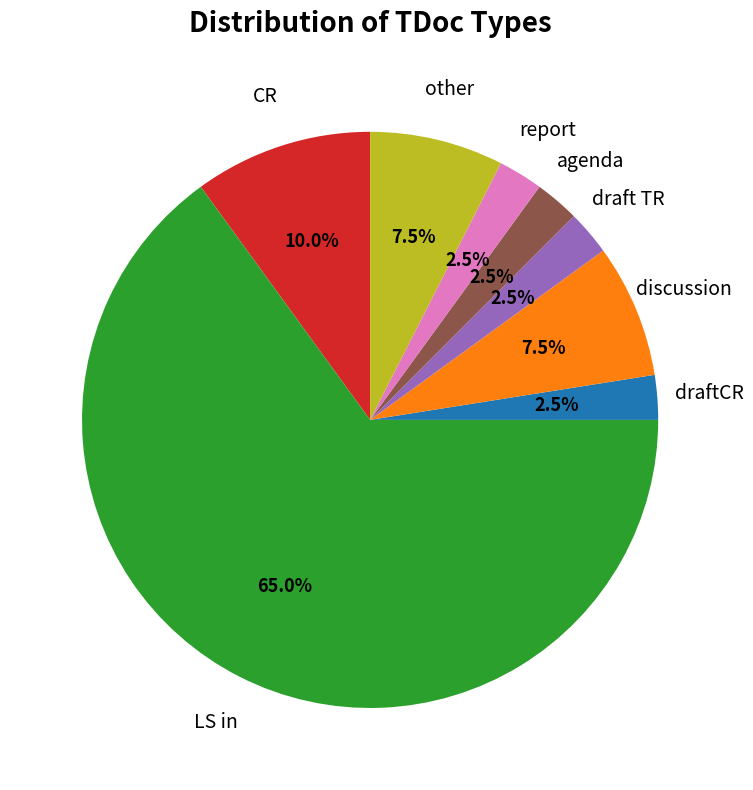

How many segments does this pie chart have?

8